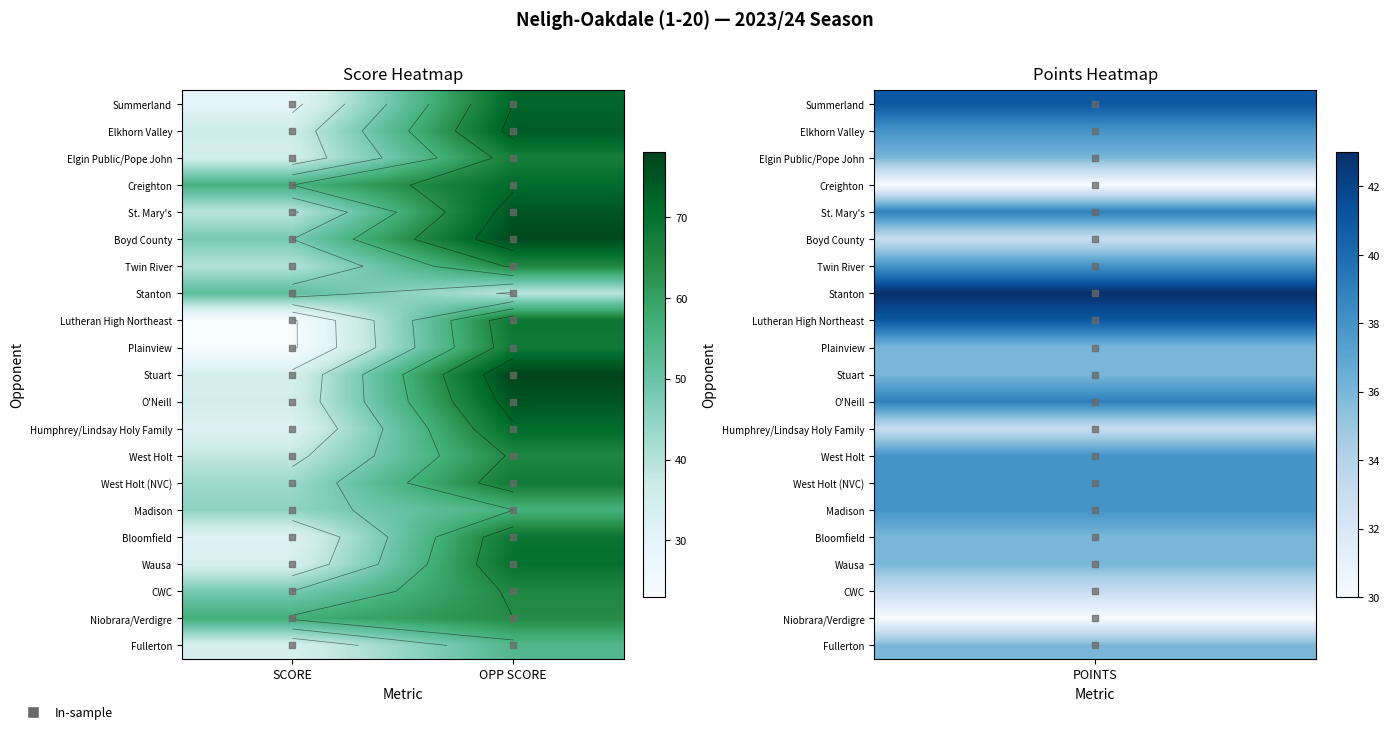

What is the sum of all St. Mary's values?

114